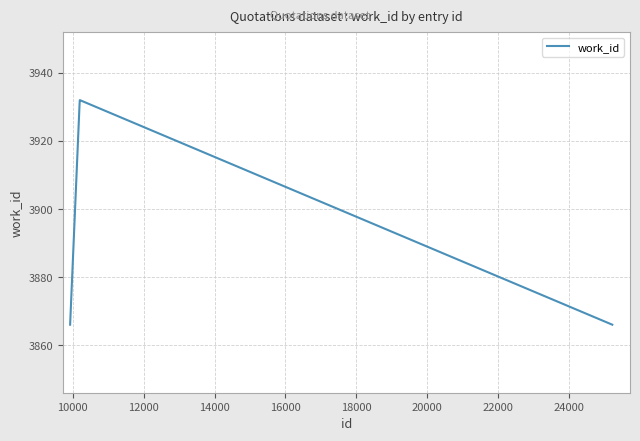

What is the maximum value shown in the chart?

3932